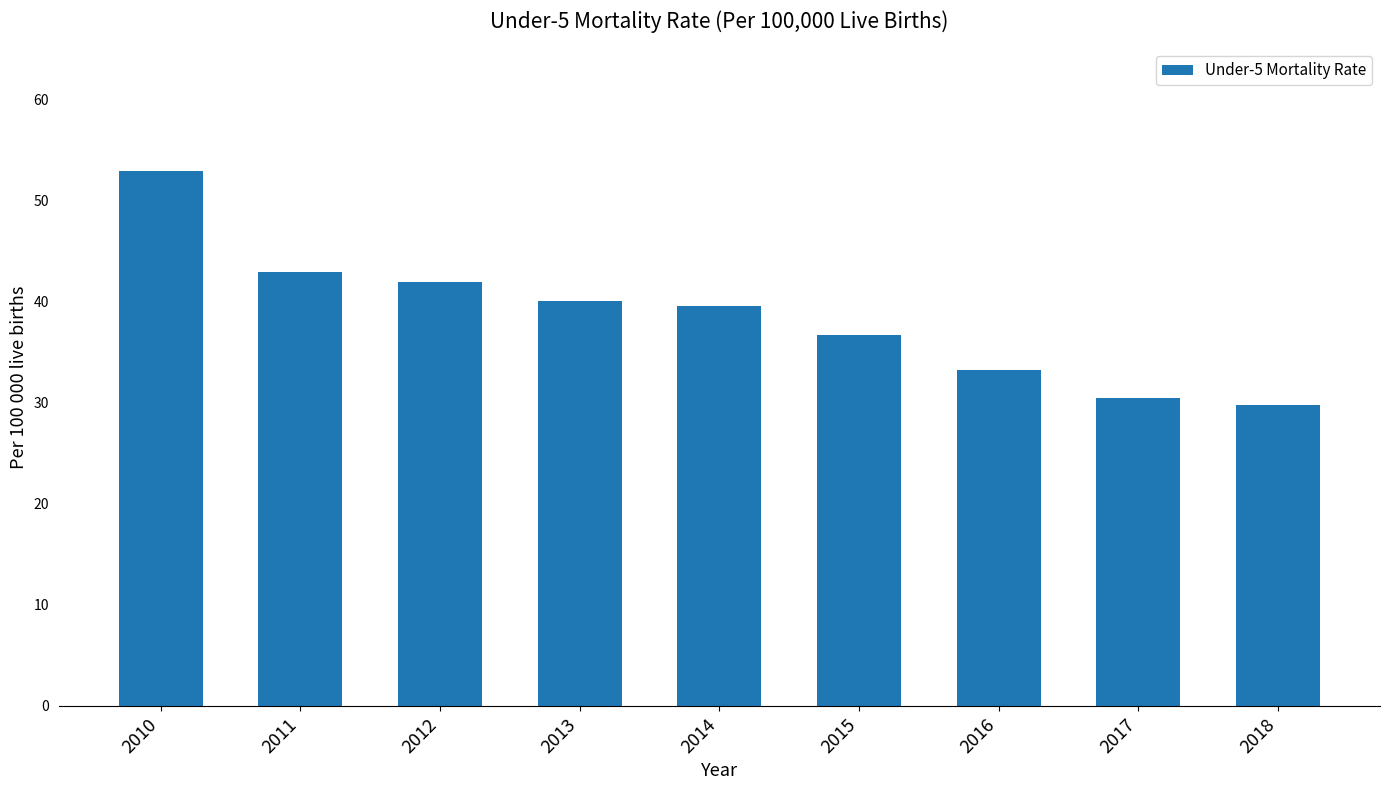

What is the sum of all values?

347.2